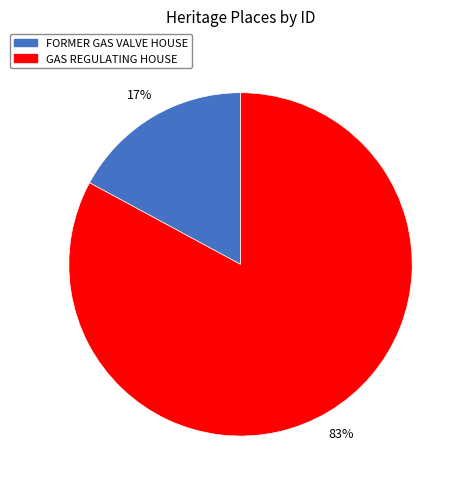

To the nearest percent, what is the difference between the GAS REGULATING HOUSE and FORMER GAS VALVE HOUSE slice percentages?

66%